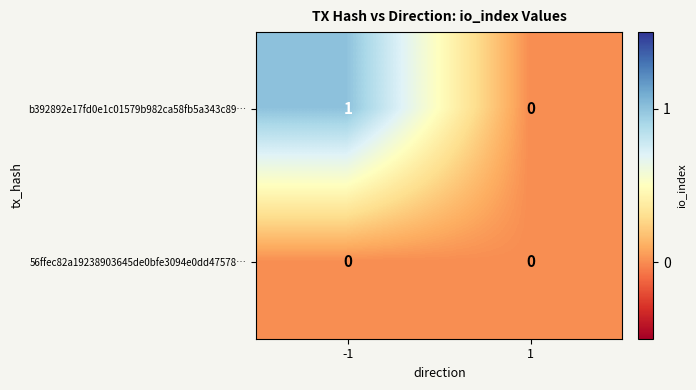

Is it true that b392892e17fd0e1c01579b982ca58fb5a343c89… equals 0 at 1?

True